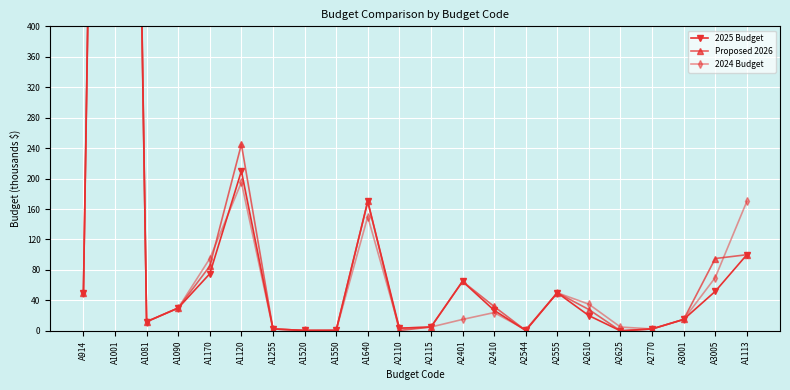

Which series ends up on top after the final intersection of 2024 Budget and Proposed 2026?

2024 Budget